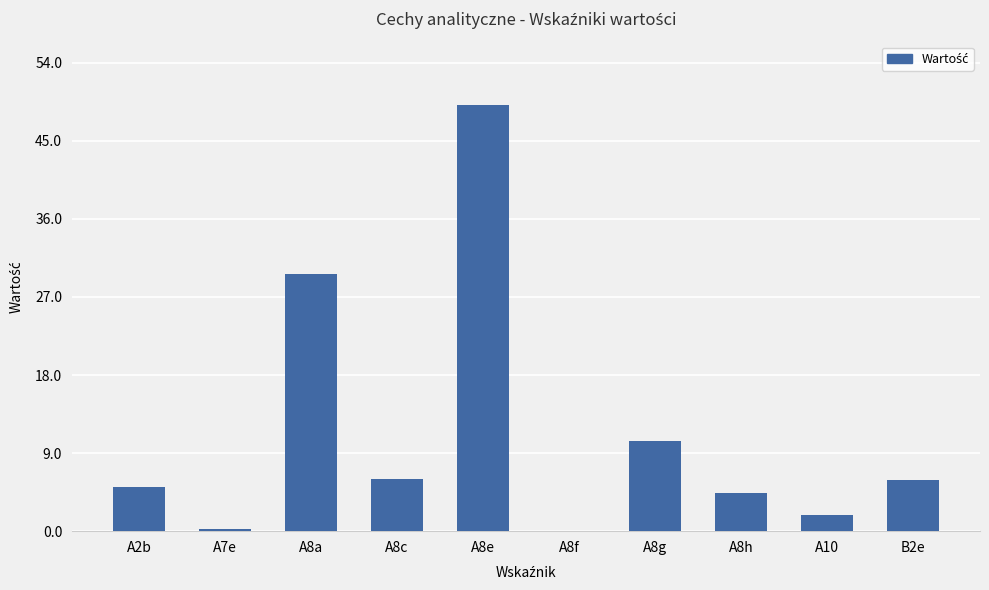

The value at A8g is 10.3. True or false?

True